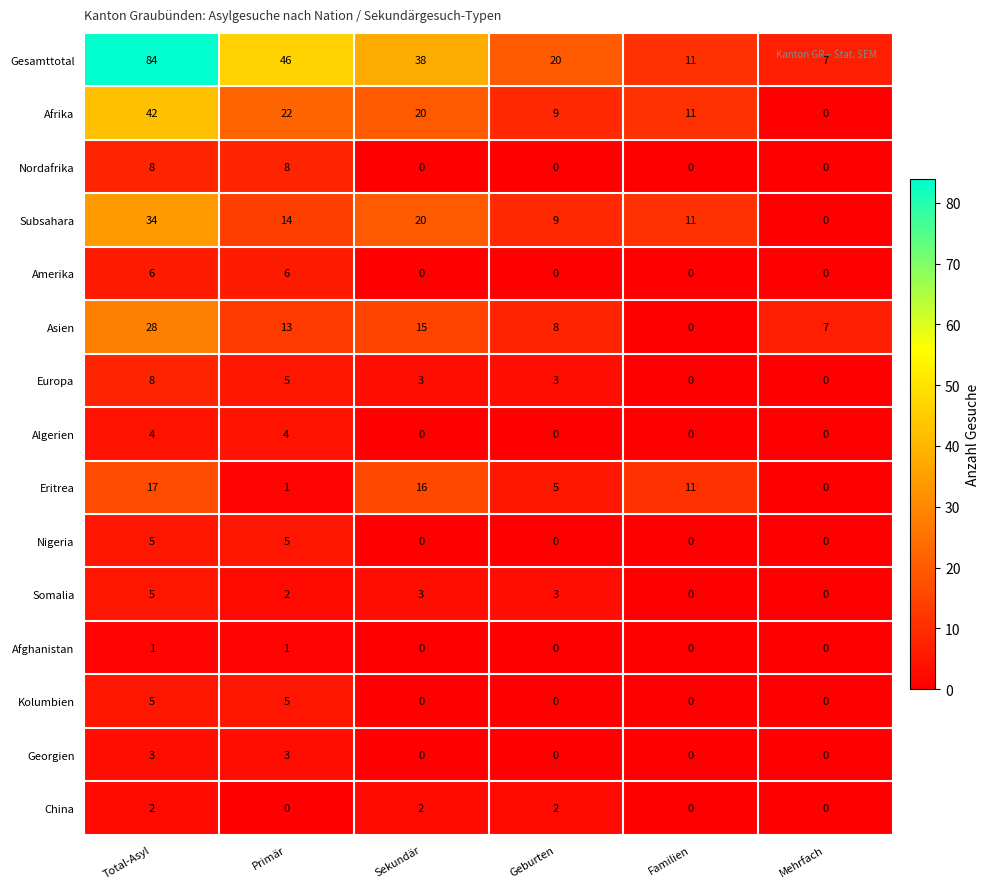

What is the spread (max minus min) of values at Familien?

11